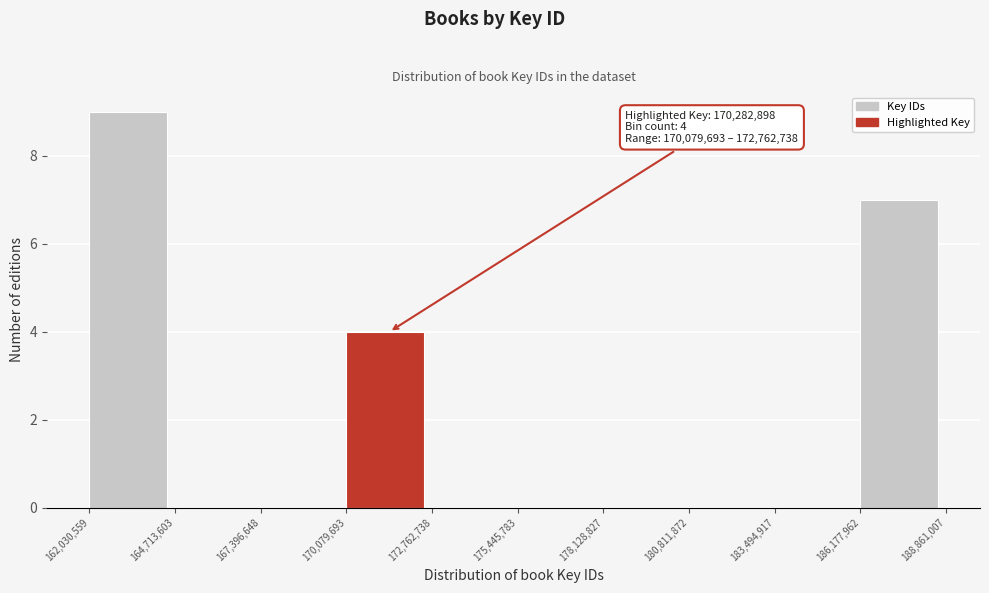

Over which range of the x-axis is the bar tallest?

162,030,559 to 164,713,603